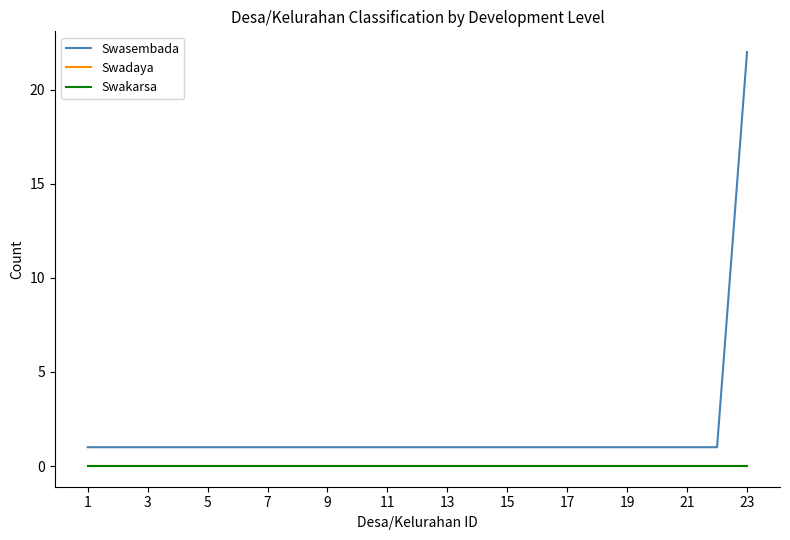

Does the chart have visible grid lines?

No